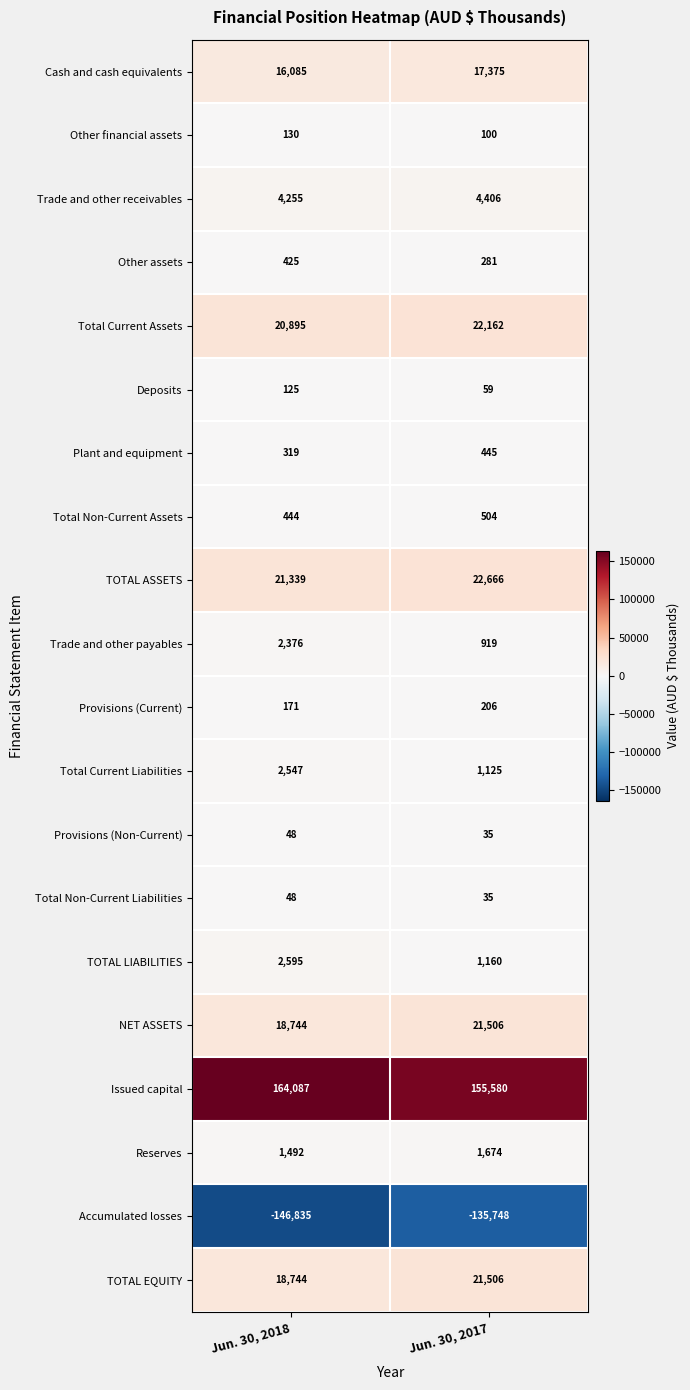

Which series has the widest spread of values?

Accumulated losses